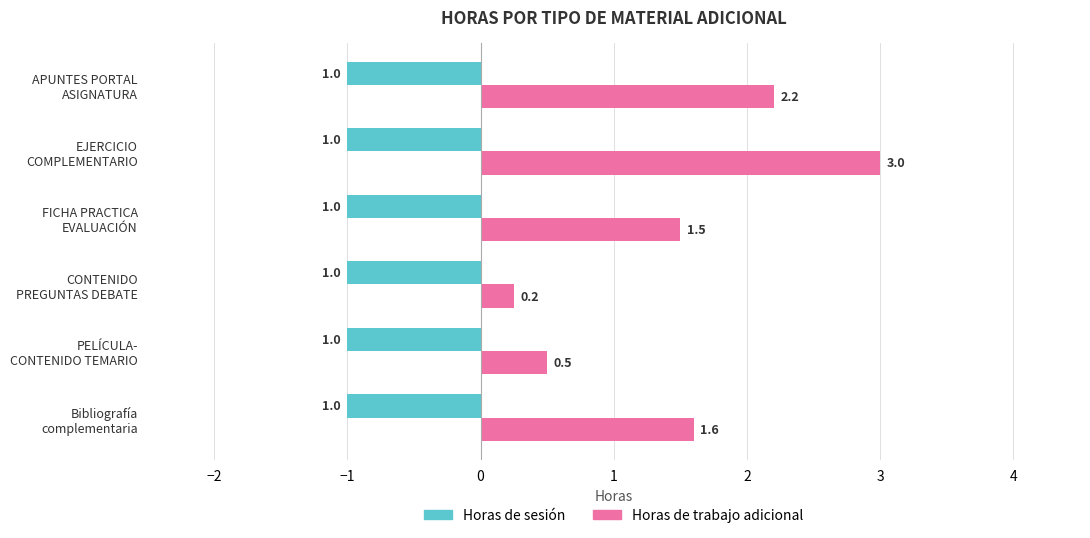

At which category is the sum across all series the highest?

EJERCICIO
COMPLEMENTARIO